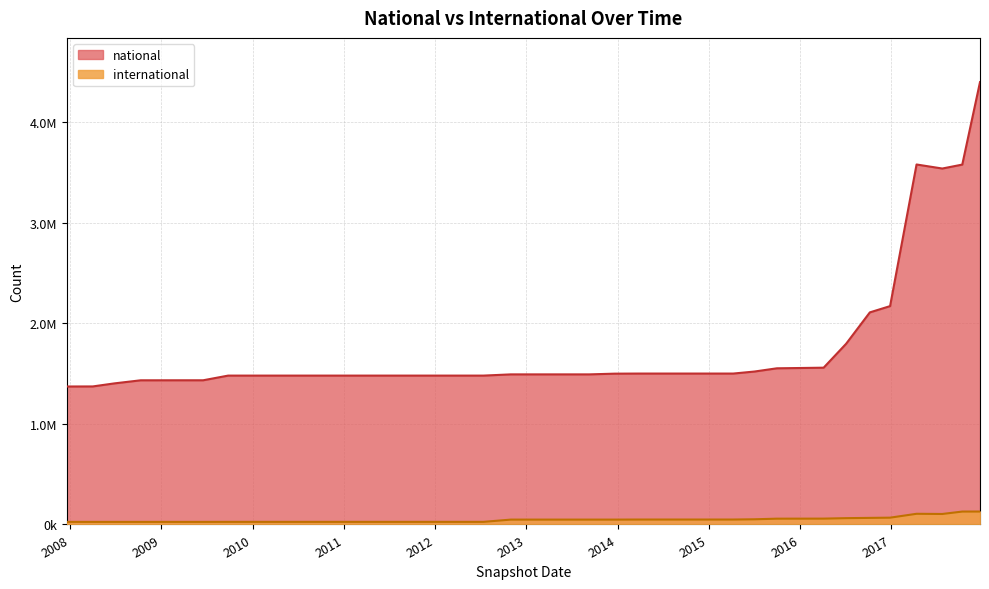

Reading left to right, list all the values displayed in this chart.

national: 1370938	1371594	1402023	1432632	1432632	1432776	1432776	1479263	1479263	1479263	1479263	1479263	1479263	1479263	1479263	1479263	1479263	1479263	1491407	1491407	1491407	1491407	1491407	1491407	1498544	1499563	1499563	1499563	1499563	1519664	1551791	1554784	1557962	1795520	2107480	2169751	3577109	3536991	3576113	4395541
international: 25578	25578	25578	25579	25579	25579	25579	25916	25916	25916	25916	25916	25916	25916	25916	25916	25916	25916	48324	48324	48324	48324	48324	48324	48324	48993	48993	48993	48993	51476	57549	57747	58103	62697	65394	67564	106057	104217	128227	128507